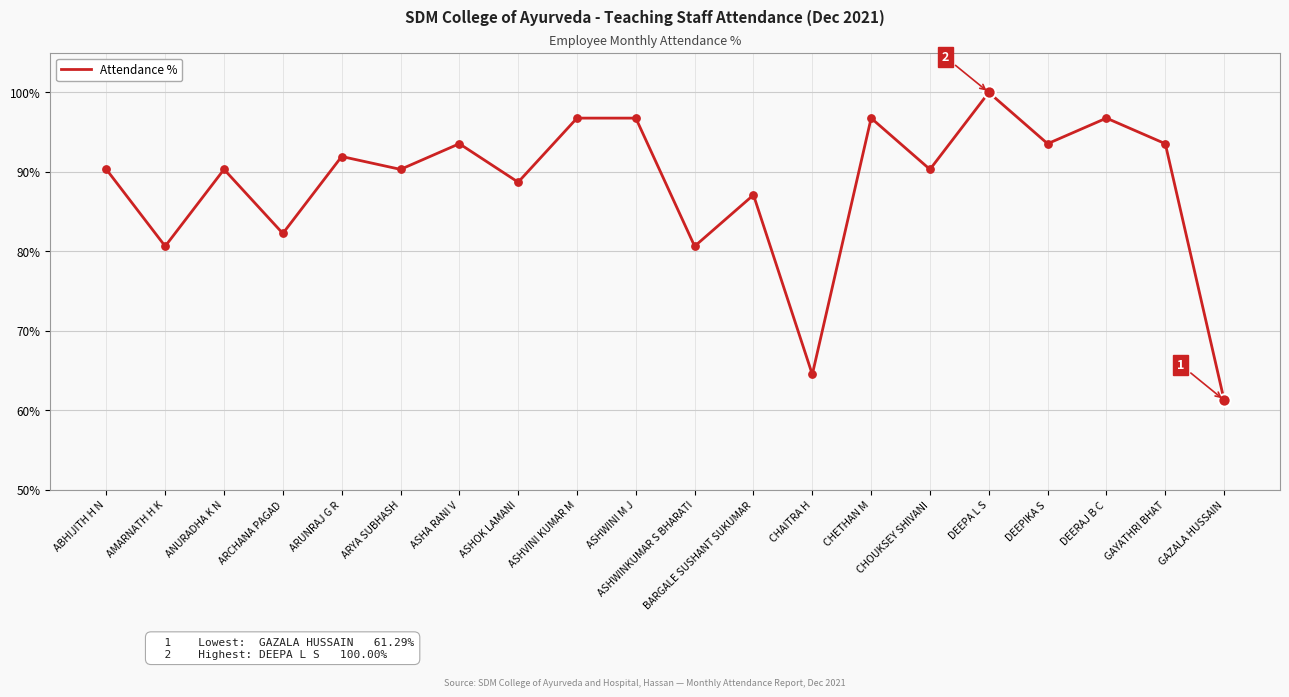

What is the ratio of the value at ANURADHA K N to the value at ARYA SUBHASH?

1.0